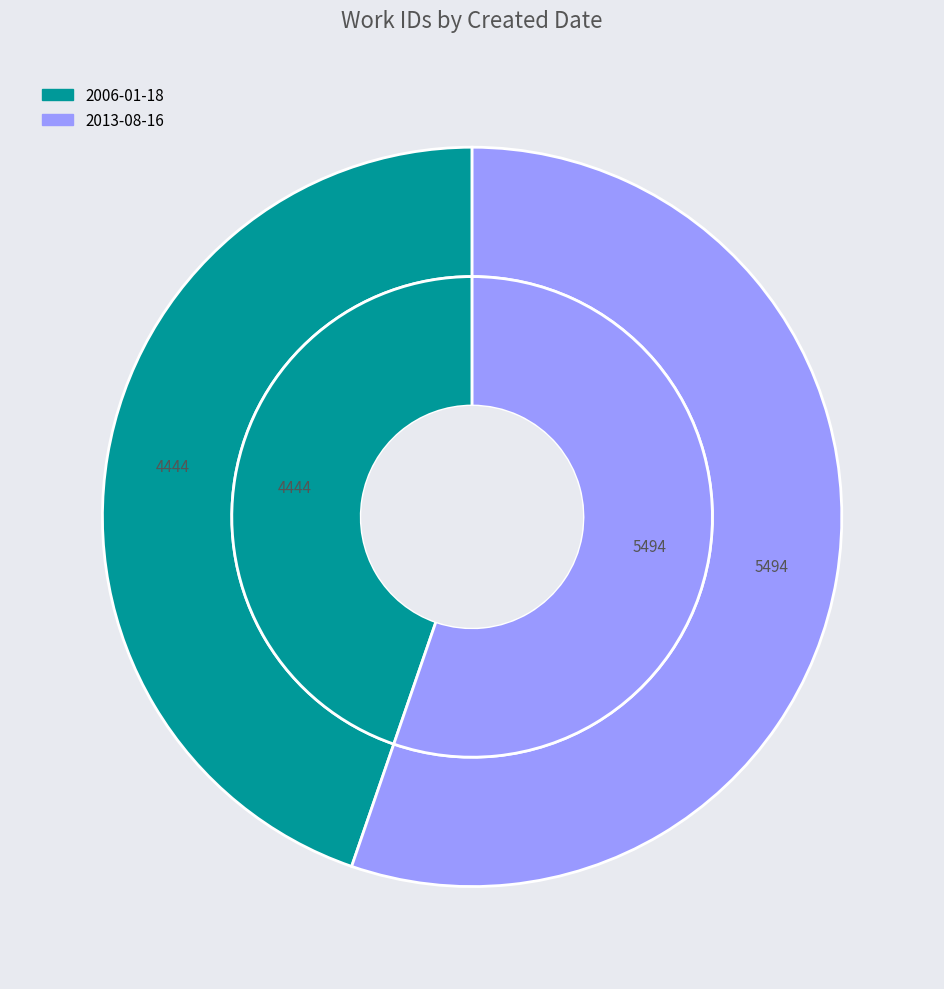

Is 2013-08-16 the majority of the pie?

Yes